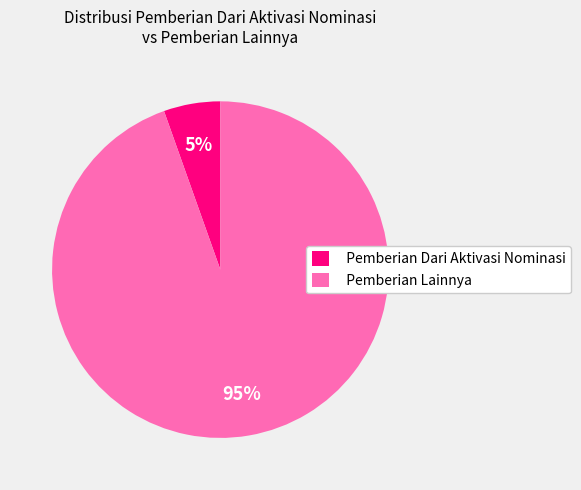

Does any single category account for the majority?

Yes